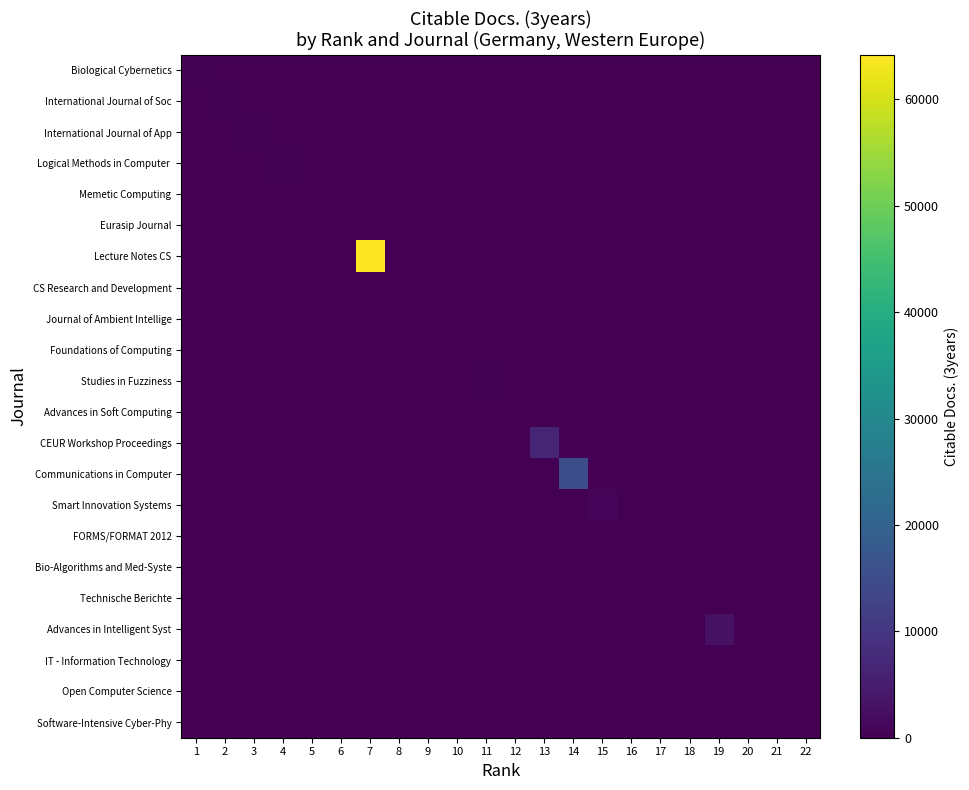

Between 5 and 10, which is larger?

5